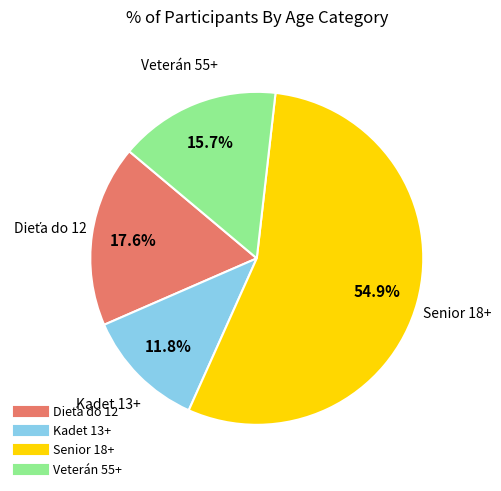

Is there a majority slice in this chart?

Yes